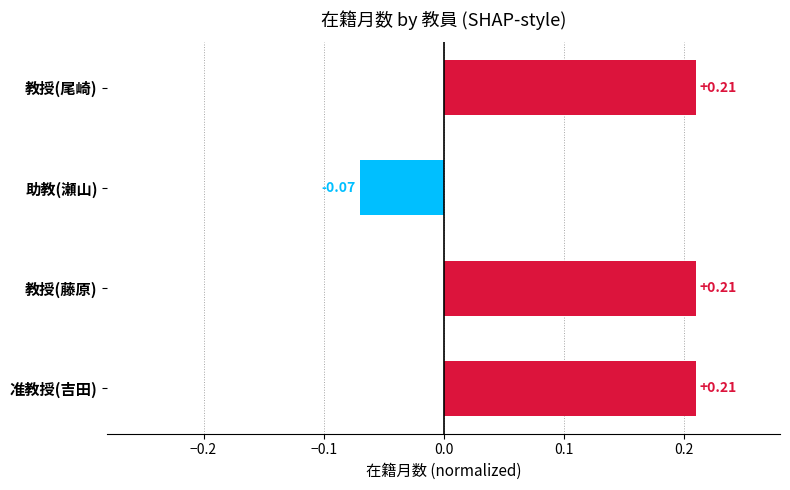

What is the label of the 2nd bar from the top?

助教(瀬山)